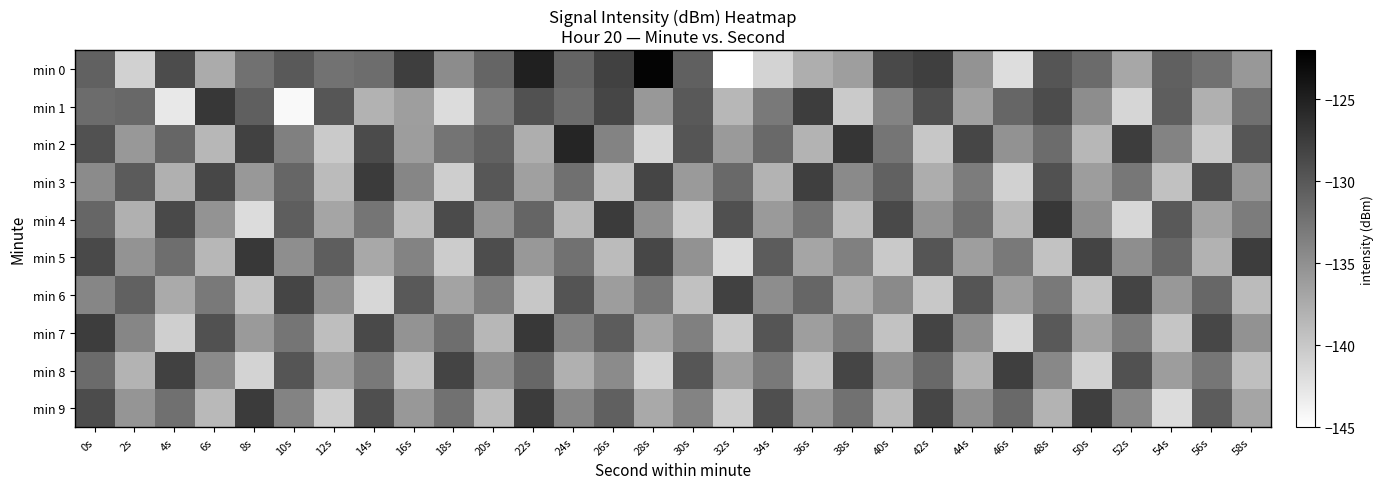

Which has a higher value, 52s or 20s?

20s